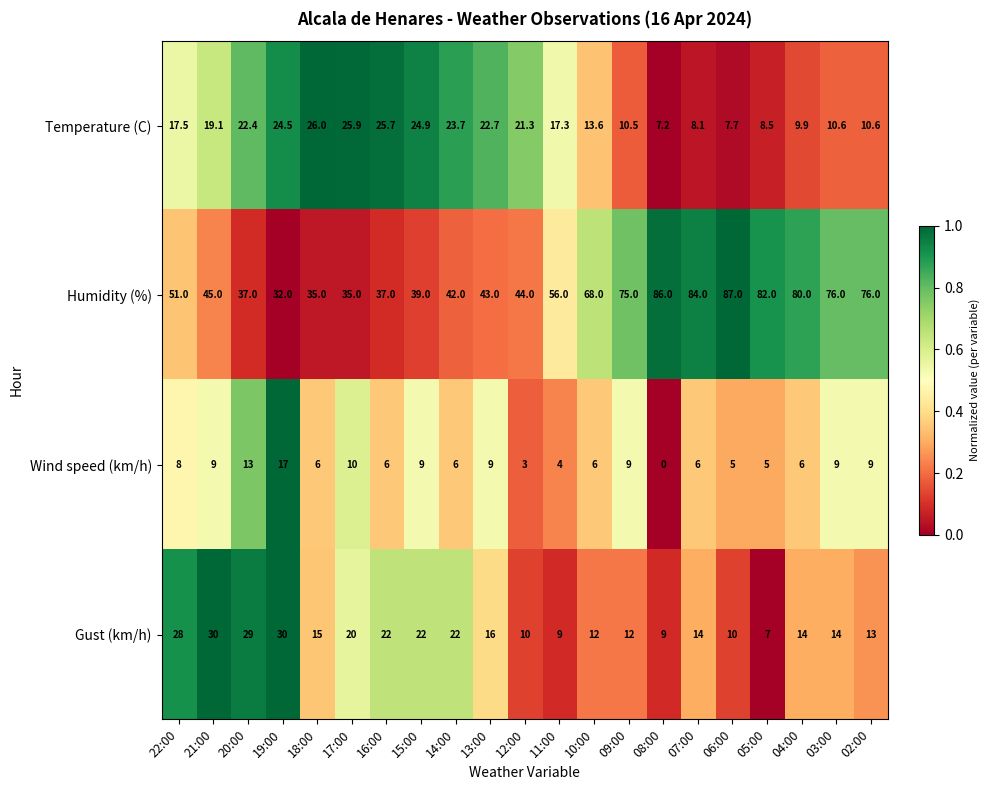

Between 20:00 and 11:00, which series saw the biggest shift?

Gust (km/h)